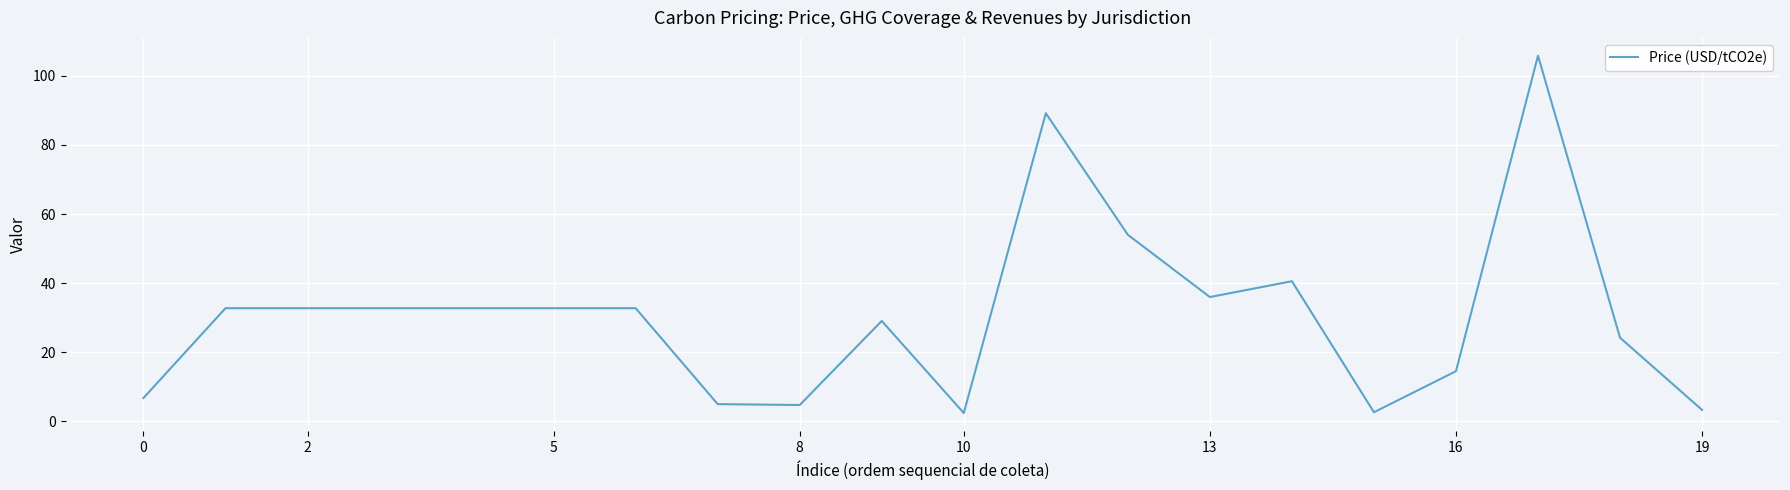

What is the difference between the maximum and minimum values?

103.4